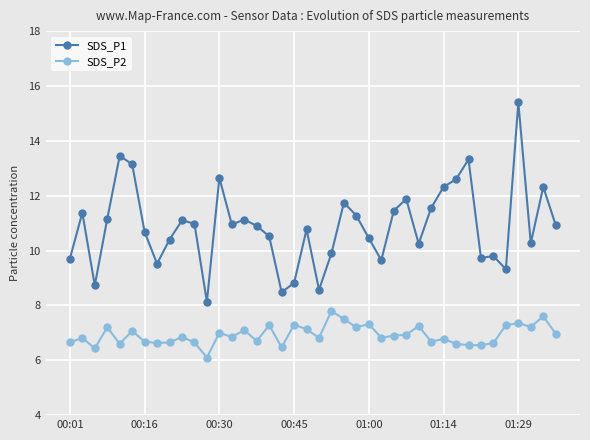

Which series has the largest total across all categories?

SDS_P1